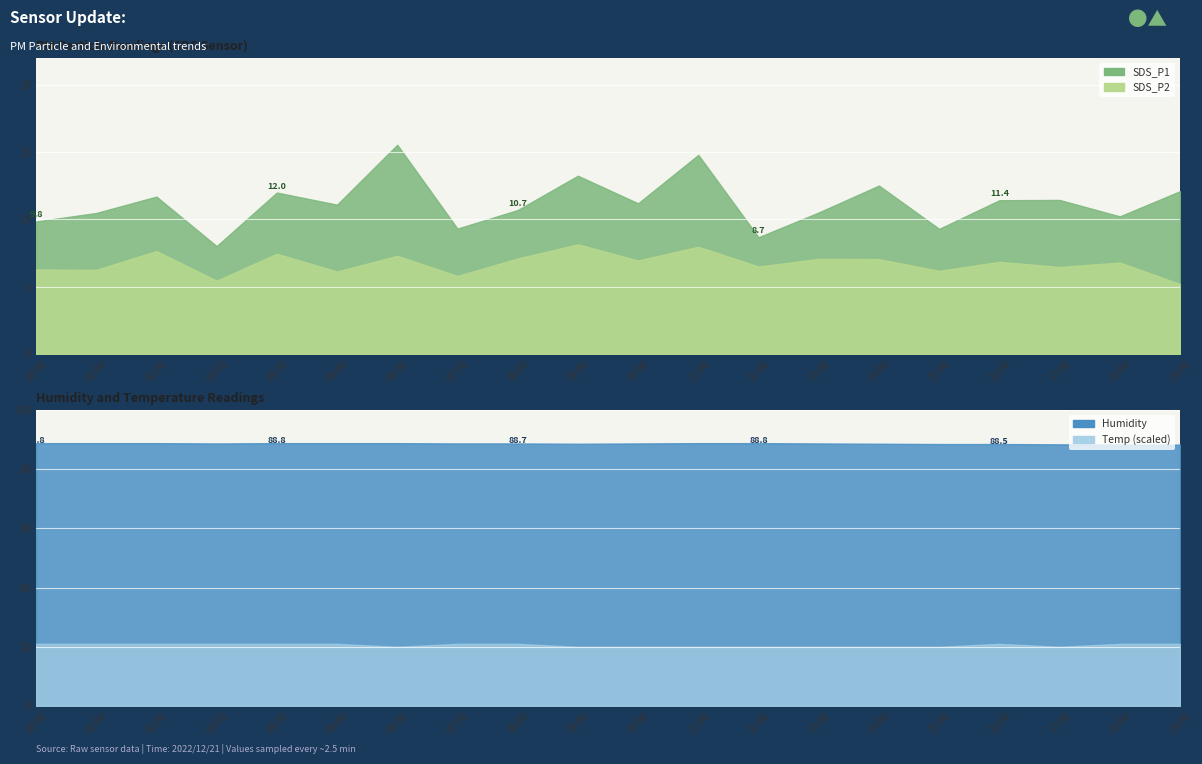

What is the difference between the maximum and minimum values in the SDS_P1 series?

7.5